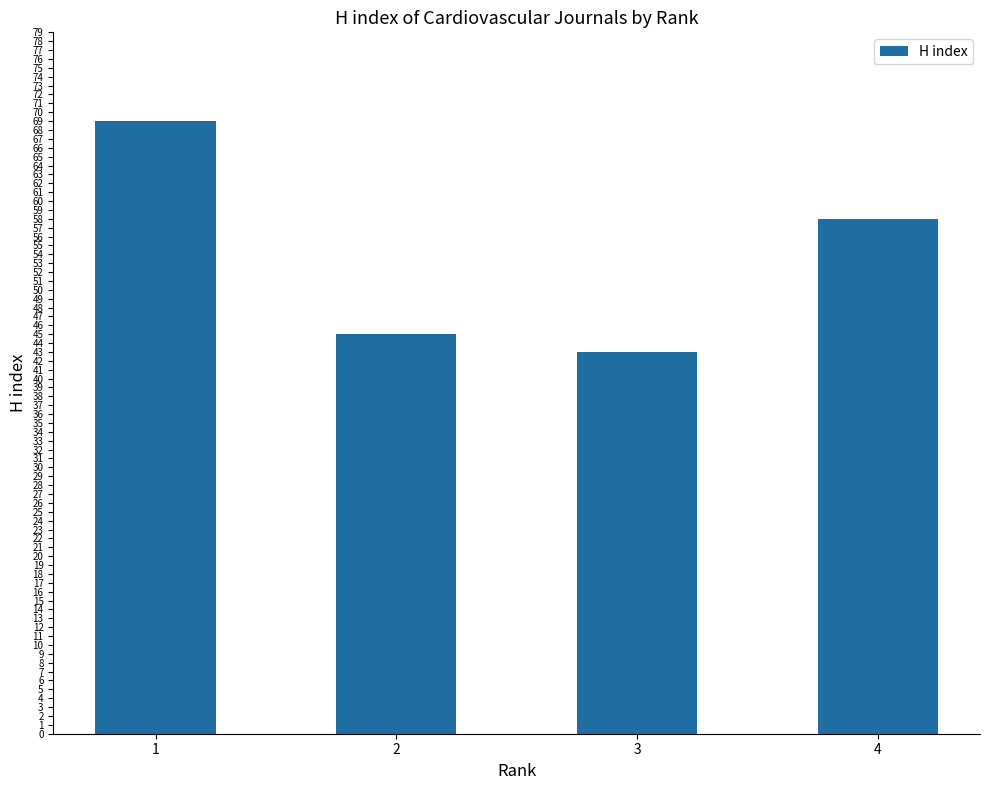

What is the minimum value shown in the chart?

43